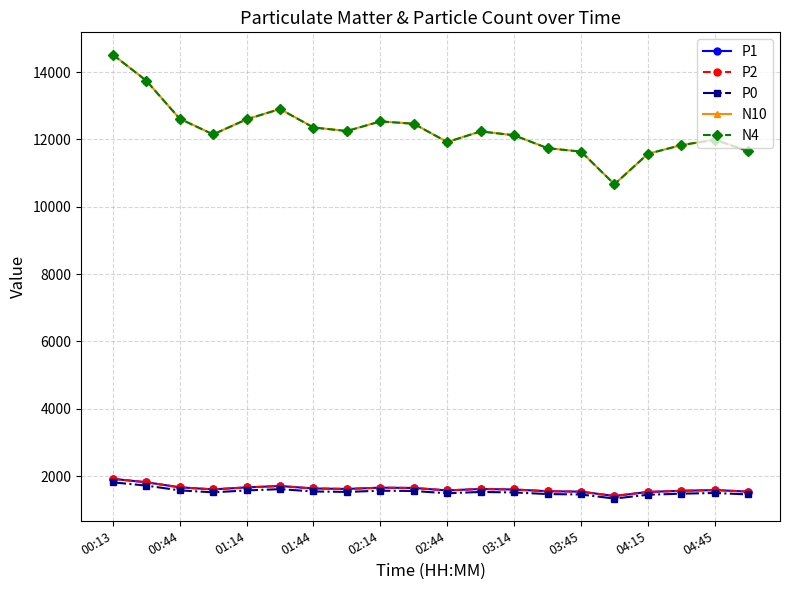

How many lines are shown in the chart?

5